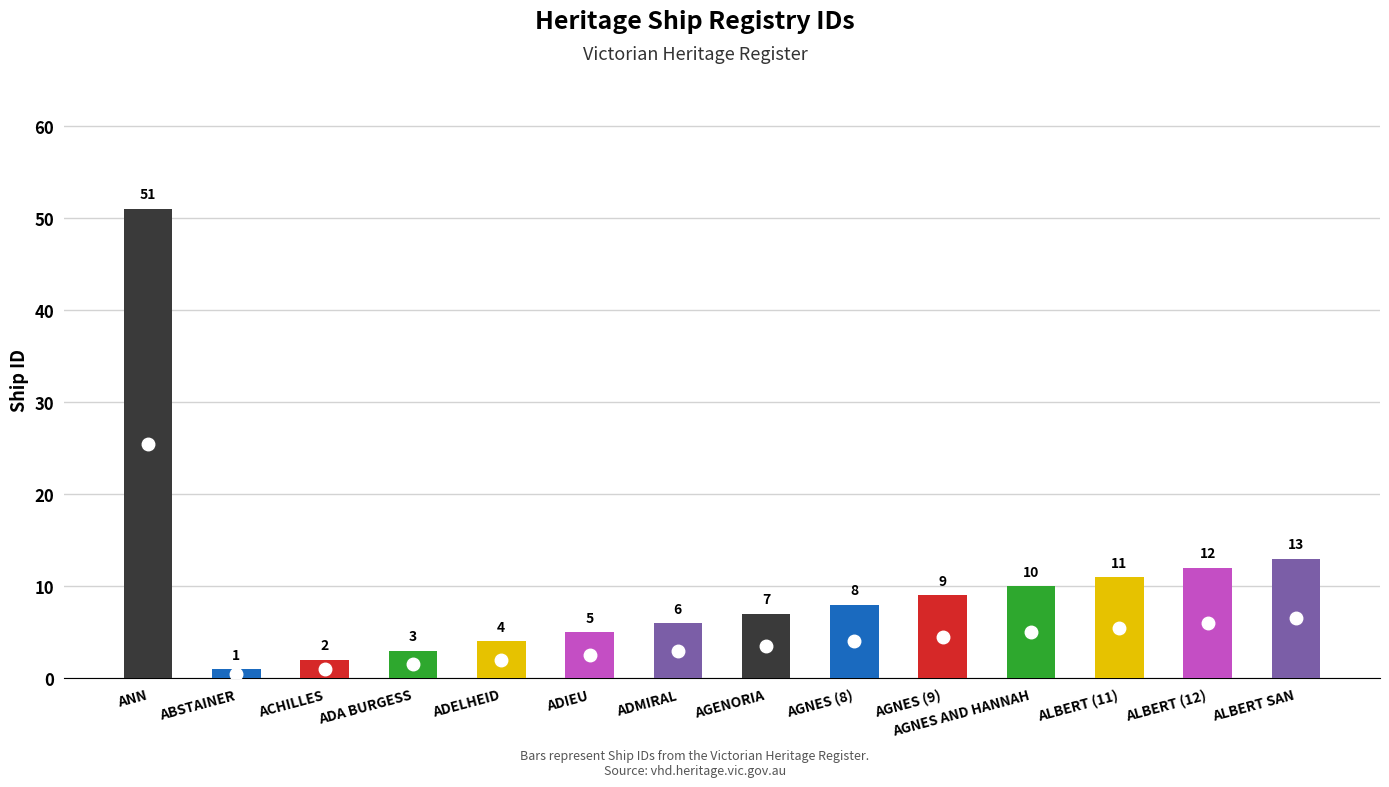

What is the smallest value displayed?

1